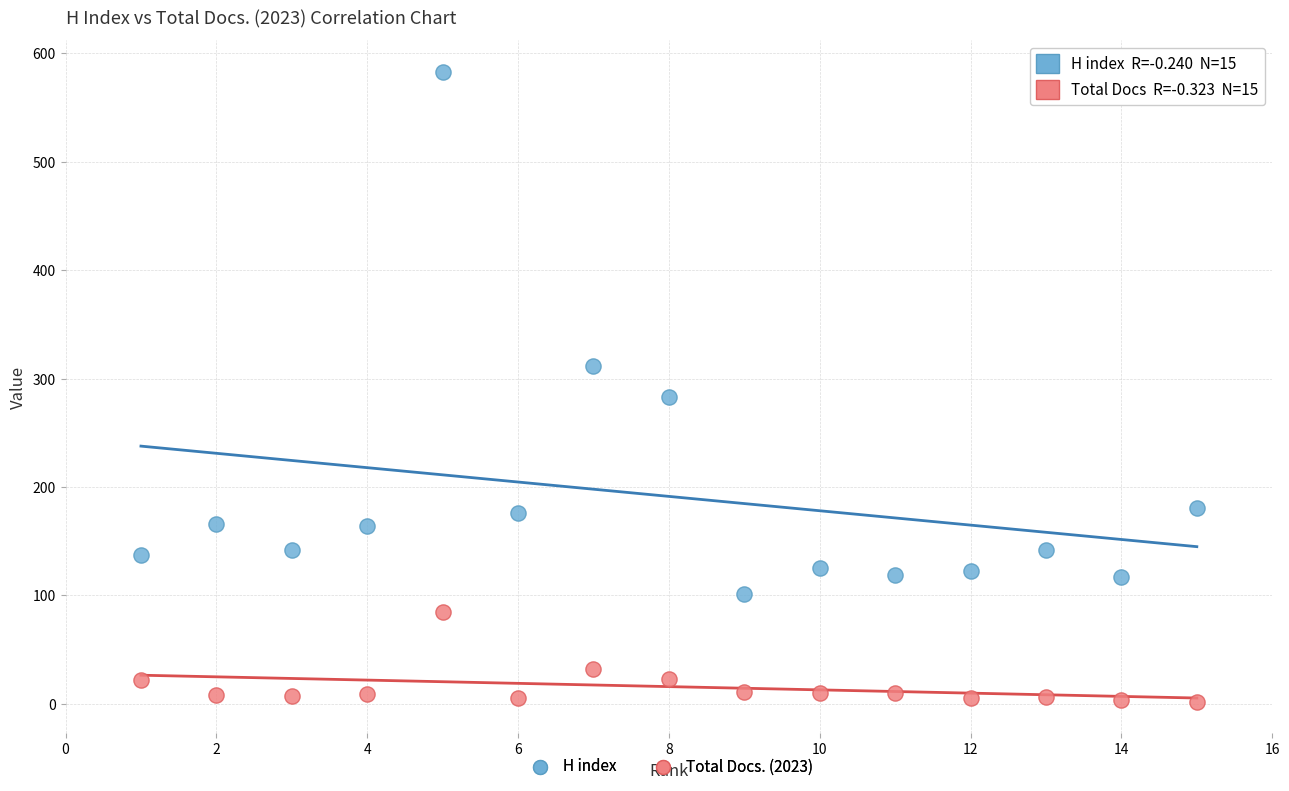

What are all the series names shown in the legend?

H index, Total Docs. (2023)